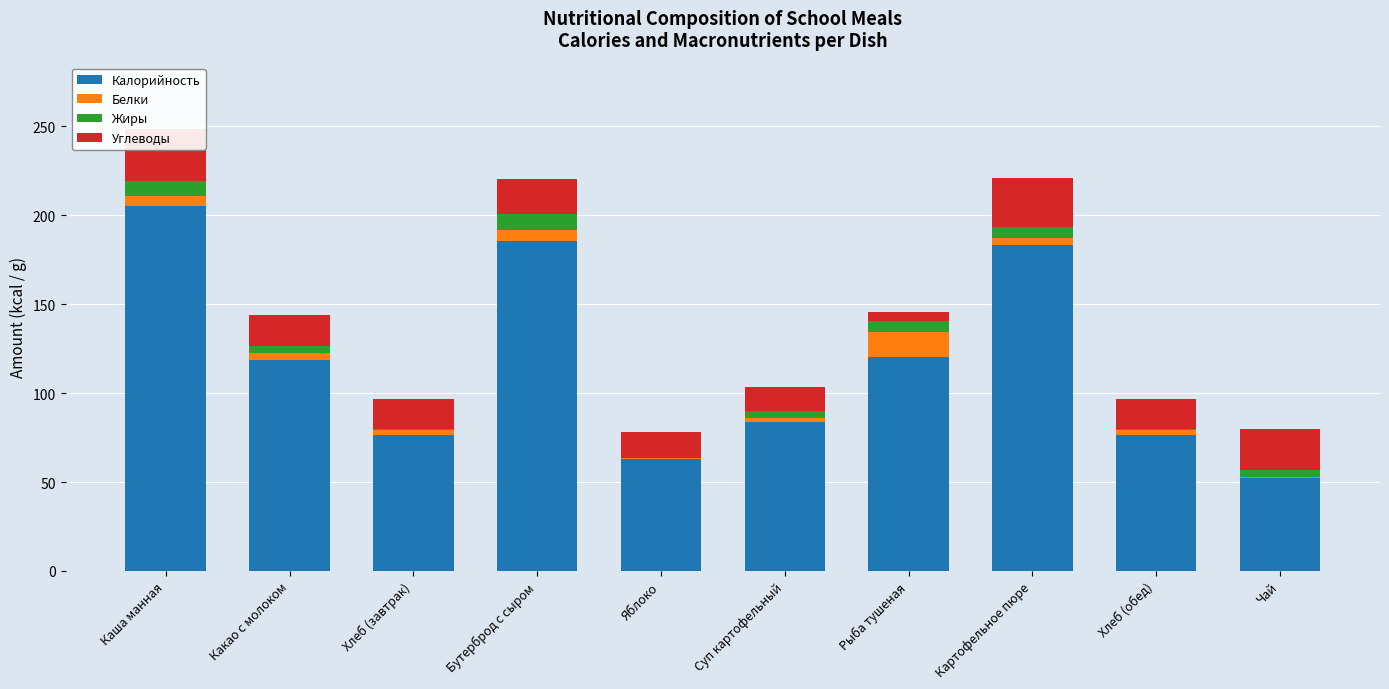

What is the average value of the Углеводы series?

18.4